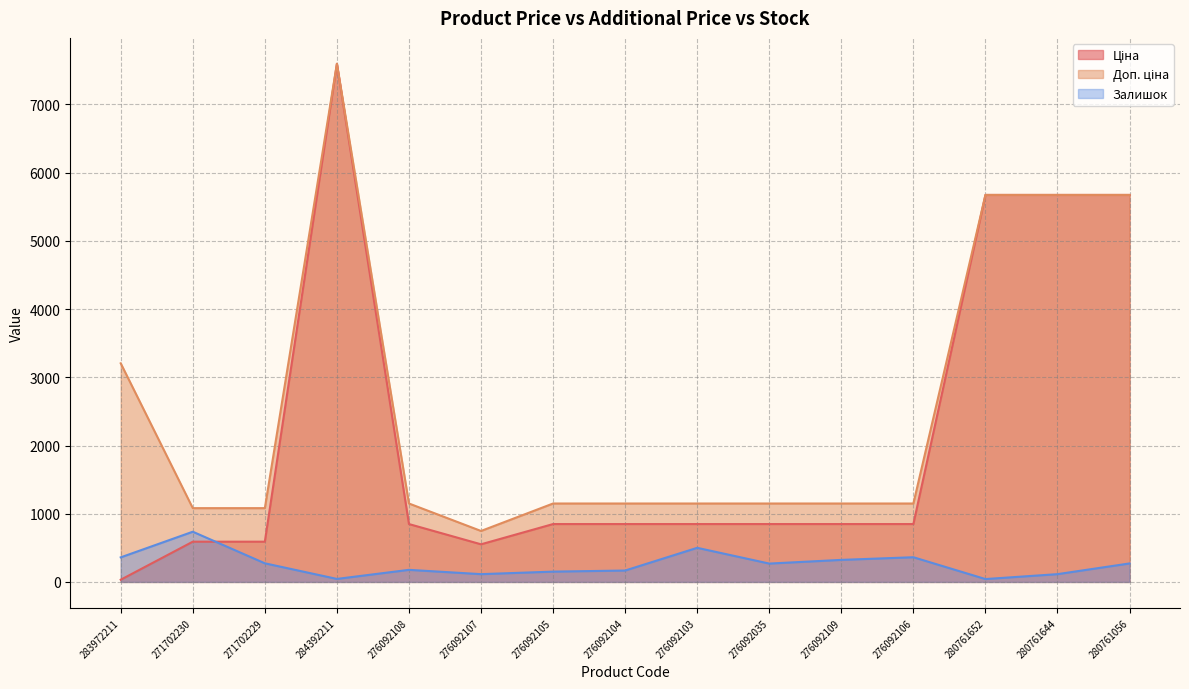

How many values in the Доп. ціна series are below 1149?

3